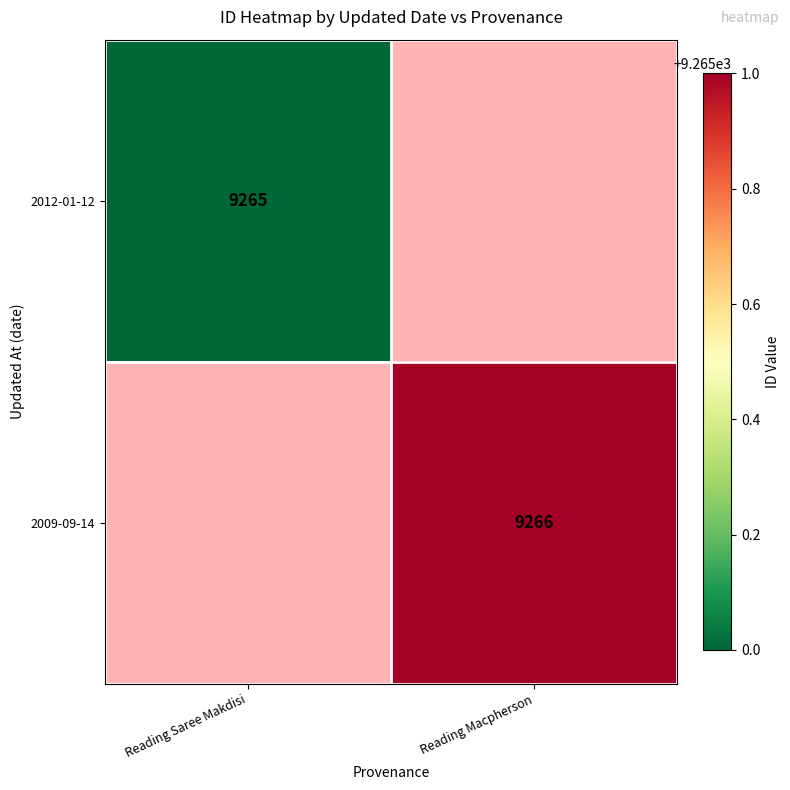

True or false: 2012-01-12 has a value of 15870 at Reading Saree Makdisi.

False